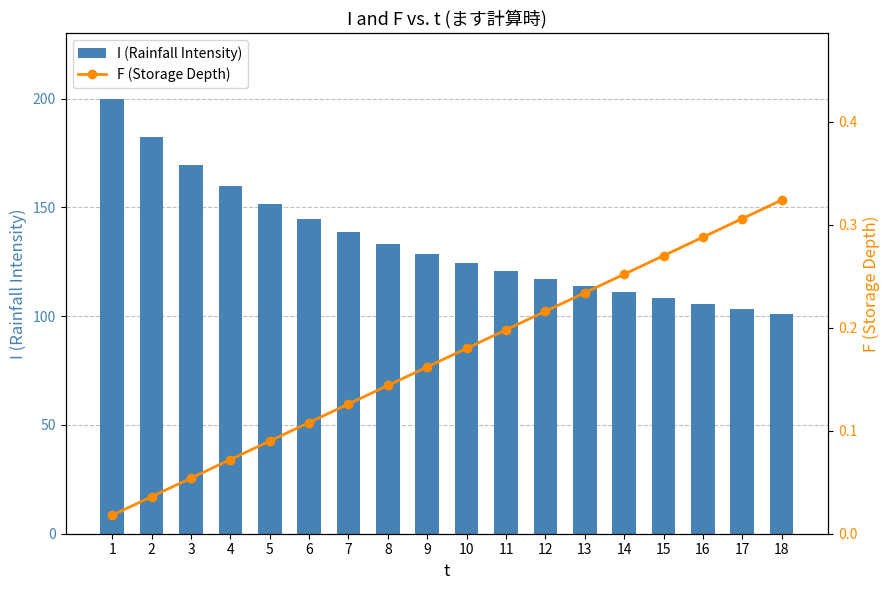

Where is I (Rainfall Intensity) nearest to the value 150?

5